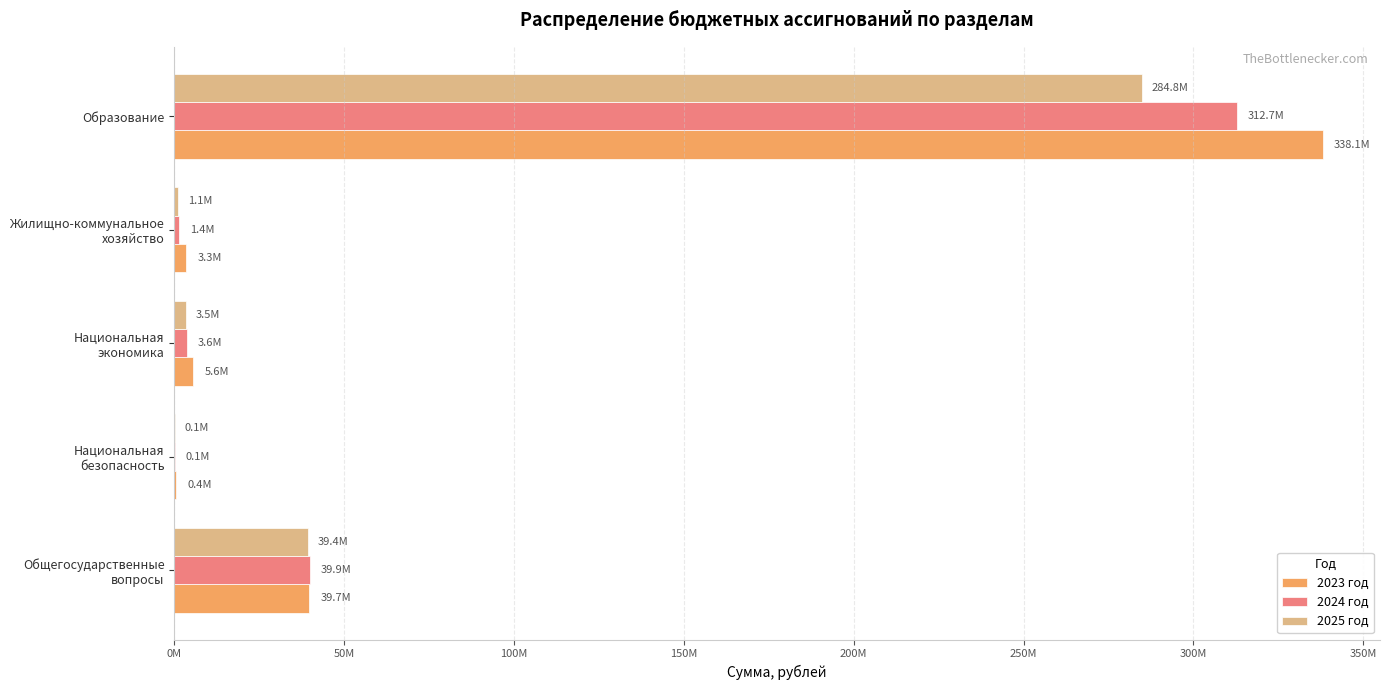

Rank the series by their average value, from lowest to highest.

2025 год, 2024 год, 2023 год